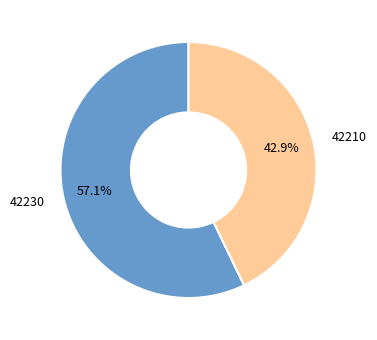

What percentage is the 42230 slice, to the nearest percent?

57%